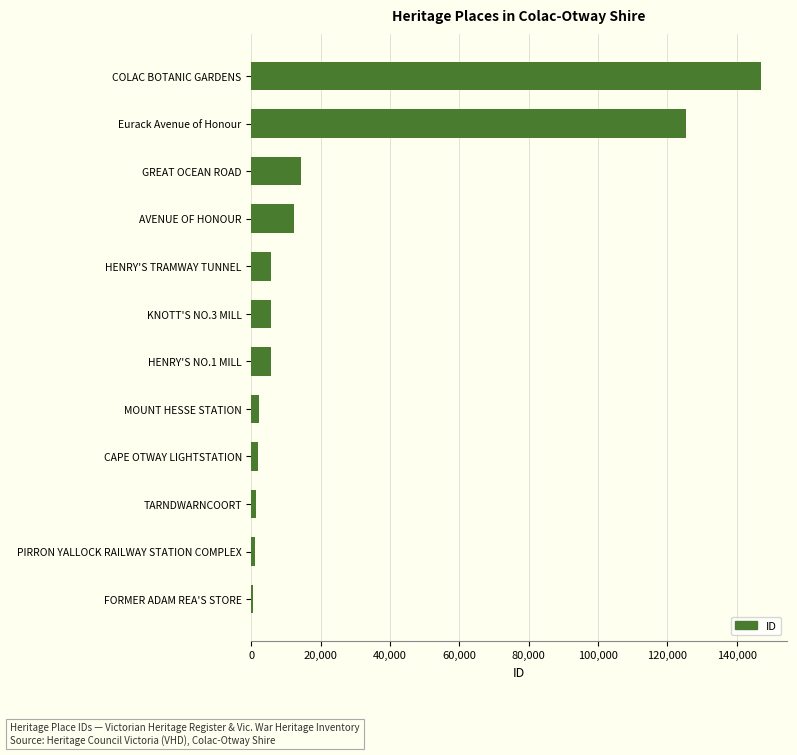

Which has a higher value, KNOTT'S NO.3 MILL or COLAC BOTANIC GARDENS?

COLAC BOTANIC GARDENS